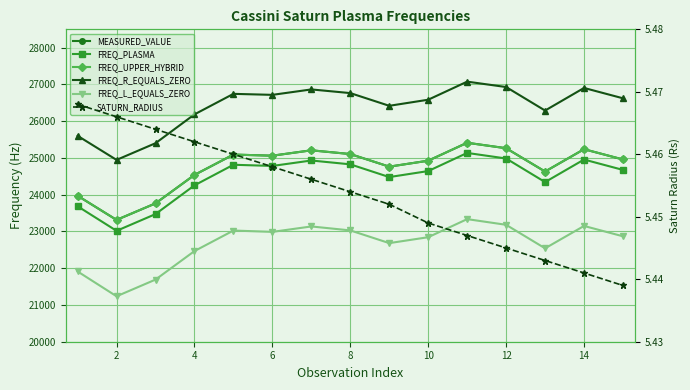

How many data points in FREQ_PLASMA are less than 24674?

7